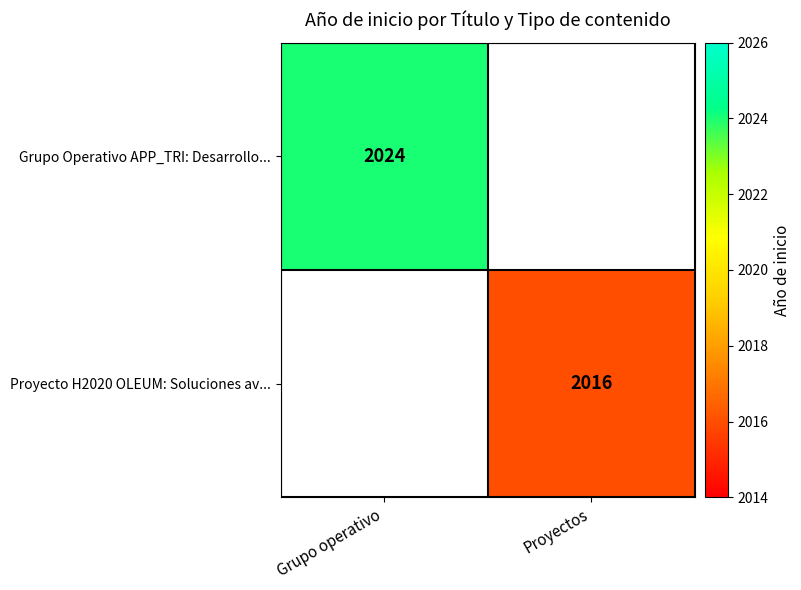

Is the value of Grupo Operativo APP_TRI: Desarrollo... at Grupo operativo greater than the value of Proyecto H2020 OLEUM: Soluciones av... at Proyectos?

Yes